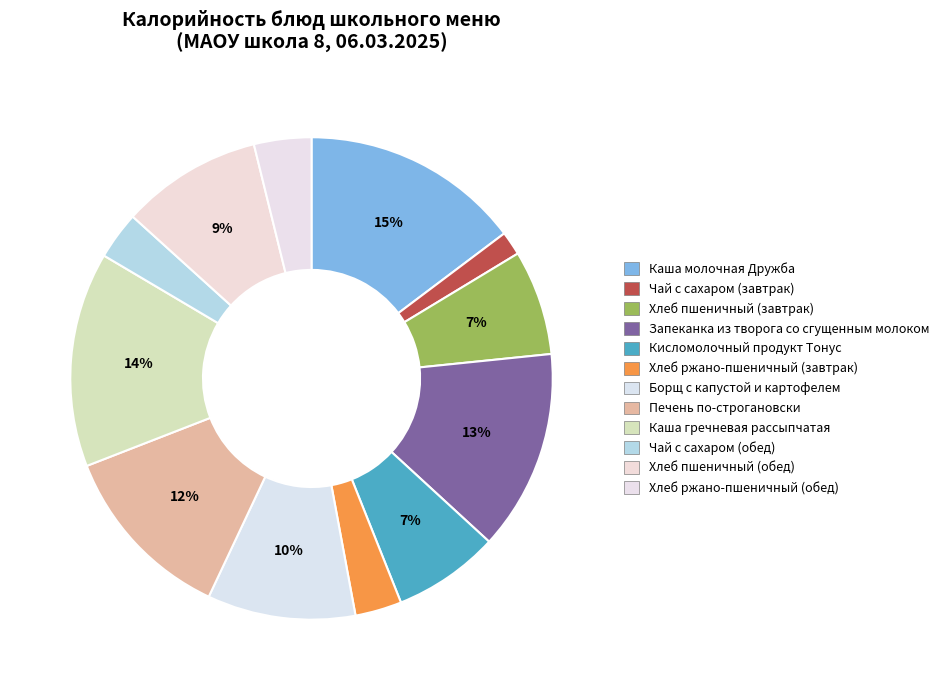

How many segments does this pie chart have?

12